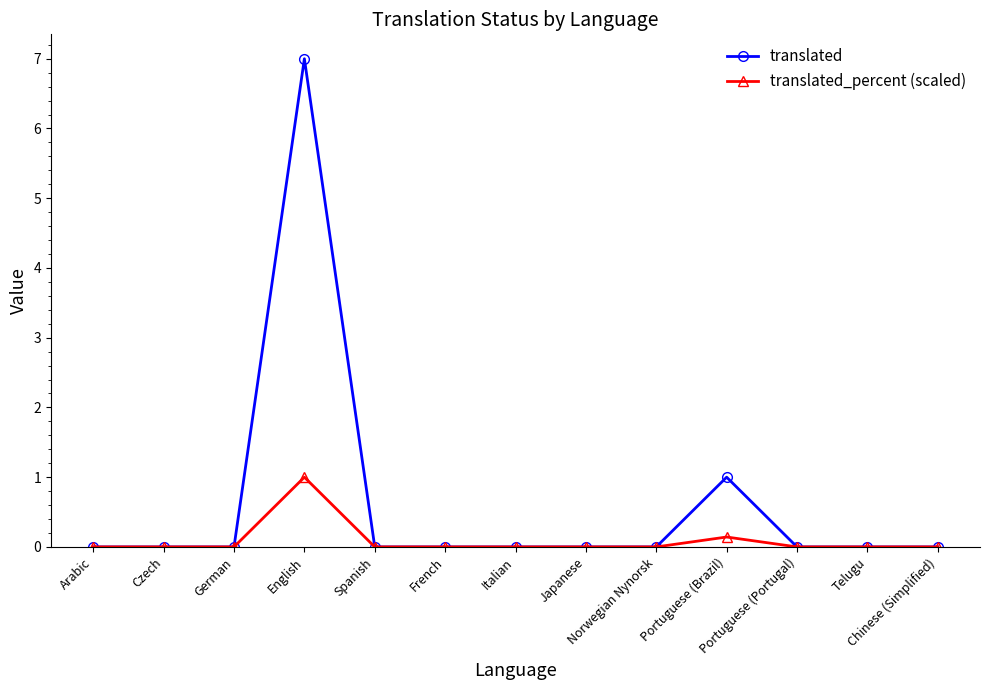

Rank the series by their average value, from highest to lowest.

translated, translated_percent (scaled)